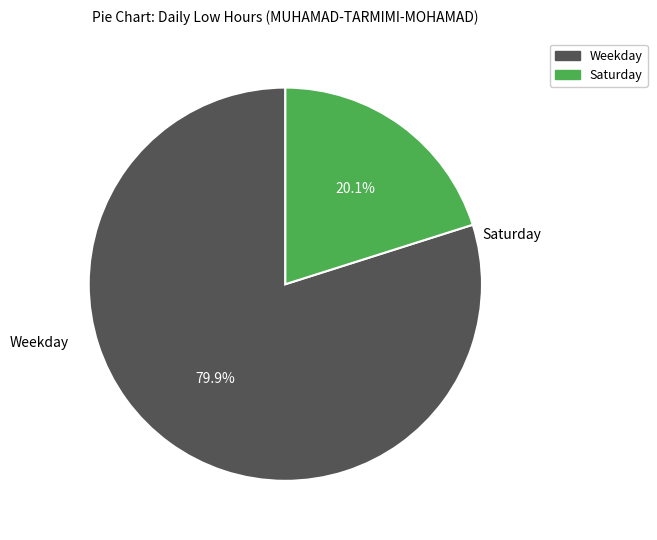

What is the largest slice in the pie chart?

Weekday